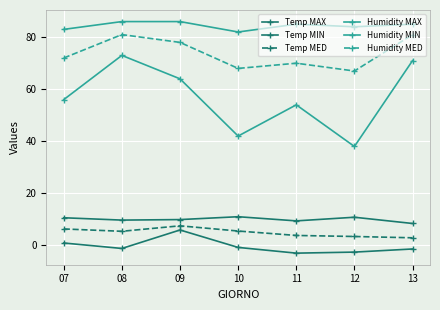

How many data points does each series have?

7